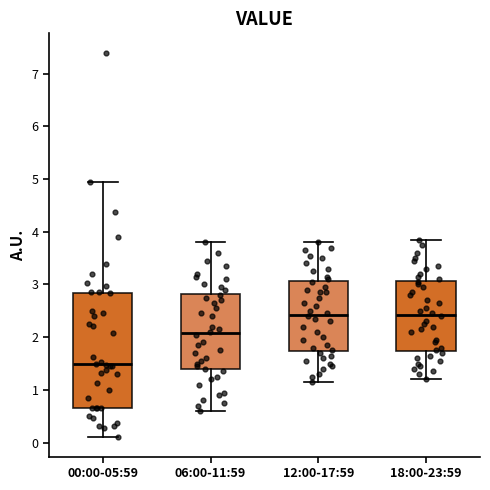

Where does the upper whisker of the box for 18:00-23:59 end on the y-axis? The values are not printed on the chart, so give them approximately, as read against the axis.

3.9